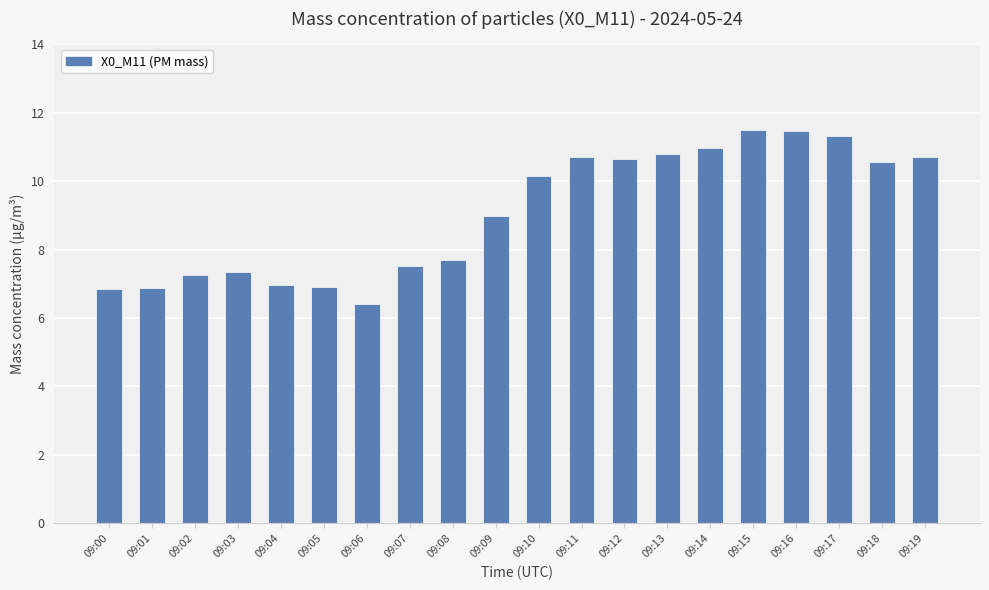

What is the change in value from 09:04 to 09:08?

+0.7